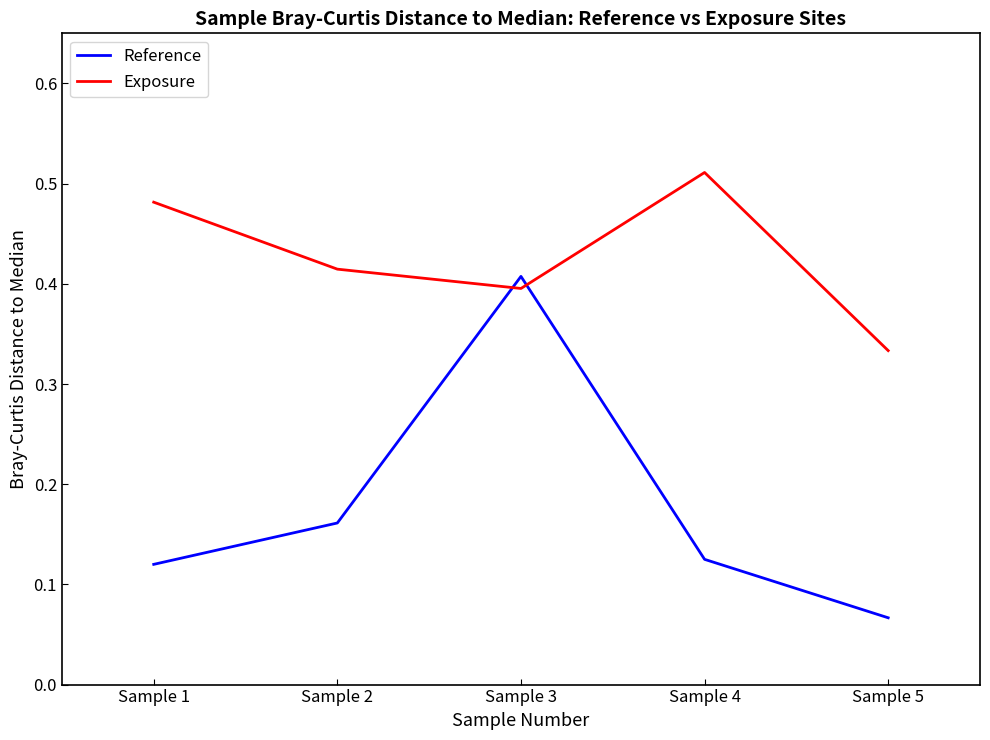

Which series has the largest total across all categories?

Exposure